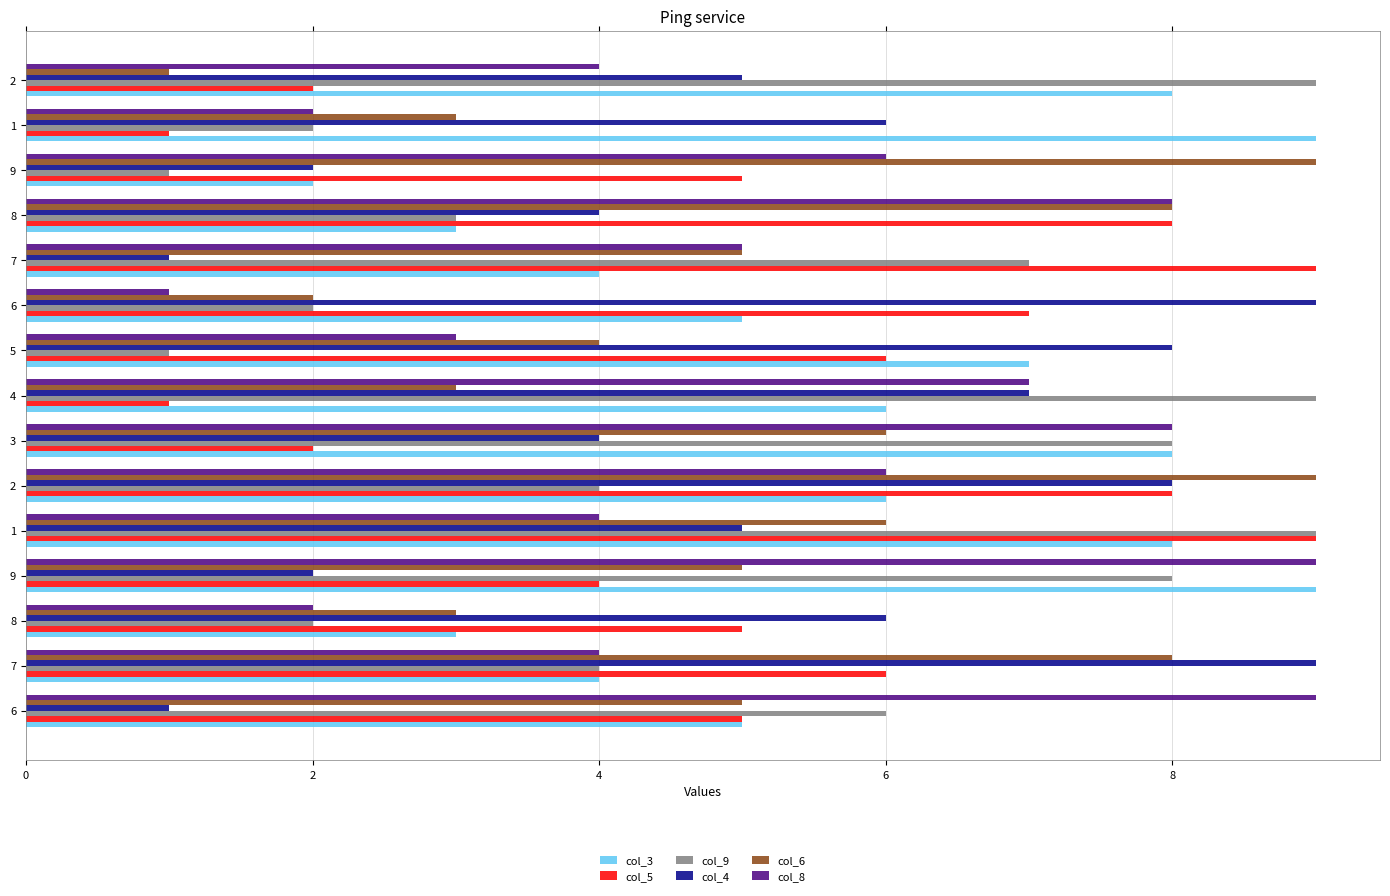

Count the number of data series in this chart.

6